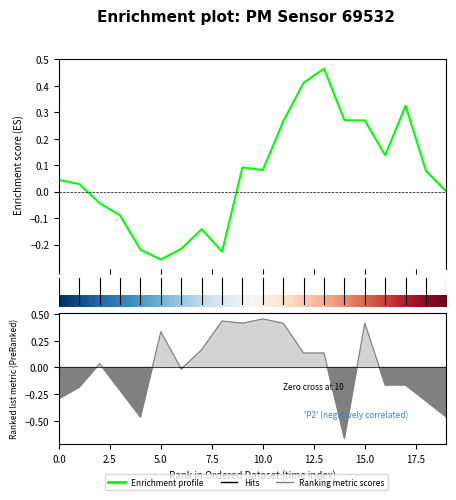

Is it true that the value at 00:40 is -0.5?

True